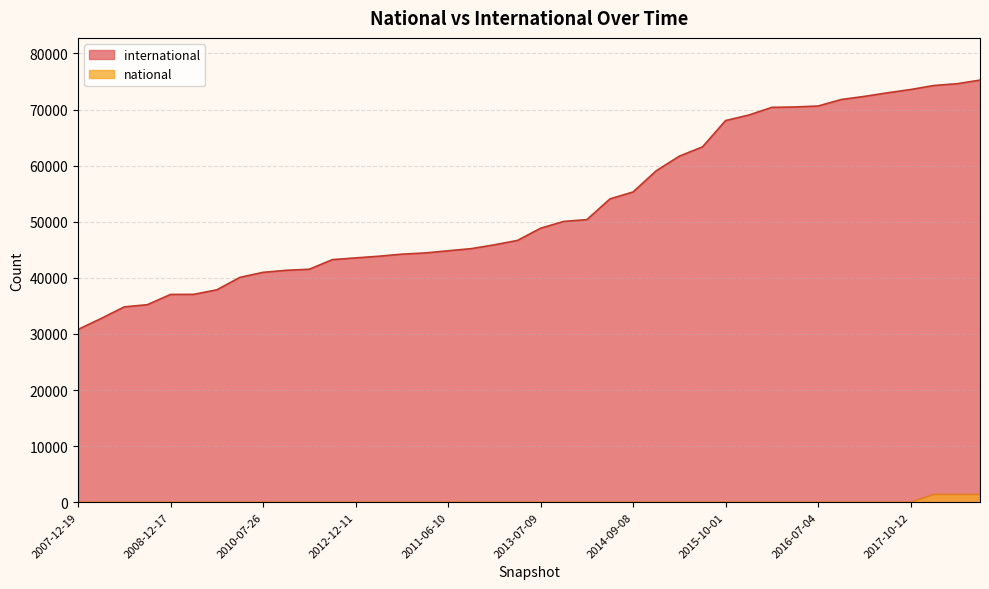

Reading left to right, transcribe all the data shown in this chart.

international: 2007-12-19=30803	2008-04-01=32762	2008-06-27=34831	2008-10-10=35219	2008-12-17=37045	2009-04-06=37060	2009-06-17=37866	2009-09-25=40089	2010-07-26=40984	2009-12-16=41348	2010-04-01=41538	2010-11-17=43253	2012-12-11=43557	2011-02-21=43854	2013-02-20=44222	2011-09-05=44438	2011-06-10=44824	2012-01-18=45209	2012-03-26=45889	2012-07-13=46672	2013-07-09=48847	2013-09-10=50059	2013-12-20=50377	2014-03-28=54076	2014-09-08=55312	2015-01-19=59089	2015-04-09=61694	2015-07-03=63347	2015-10-01=68044	2016-01-04=69019	2016-04-05=70393	2016-10-07=70464	2016-07-04=70632	2016-12-27=71794	2017-04-12=72348	2017-07-24=72989	2017-10-12=73573	2017-12-22=74286	2018-04-09=74601	2018-07-11=75251
national: 2007-12-19=0	2008-04-01=0	2008-06-27=0	2008-10-10=0	2008-12-17=0	2009-04-06=0	2009-06-17=0	2009-09-25=0	2010-07-26=0	2009-12-16=0	2010-04-01=0	2010-11-17=0	2012-12-11=0	2011-02-21=0	2013-02-20=0	2011-09-05=0	2011-06-10=0	2012-01-18=0	2012-03-26=0	2012-07-13=0	2013-07-09=0	2013-09-10=0	2013-12-20=0	2014-03-28=0	2014-09-08=0	2015-01-19=0	2015-04-09=0	2015-07-03=0	2015-10-01=0	2016-01-04=0	2016-04-05=0	2016-10-07=0	2016-07-04=0	2016-12-27=0	2017-04-12=0	2017-07-24=0	2017-10-12=0	2017-12-22=1393	2018-04-09=1393	2018-07-11=1393